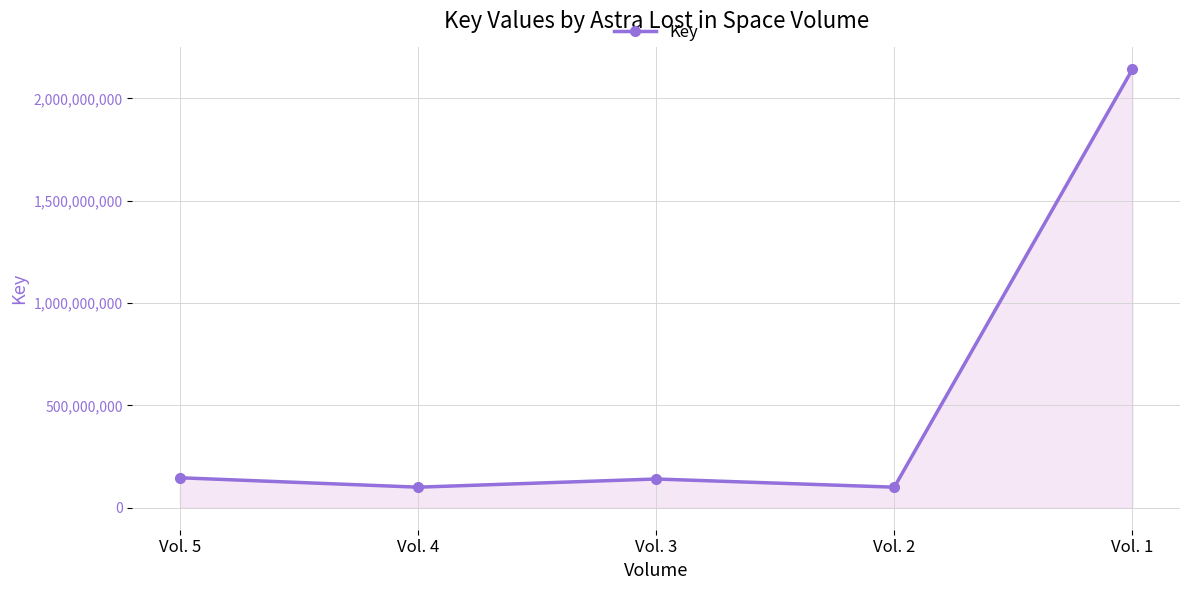

Which has a higher value, Vol. 4 or Vol. 5?

Vol. 5